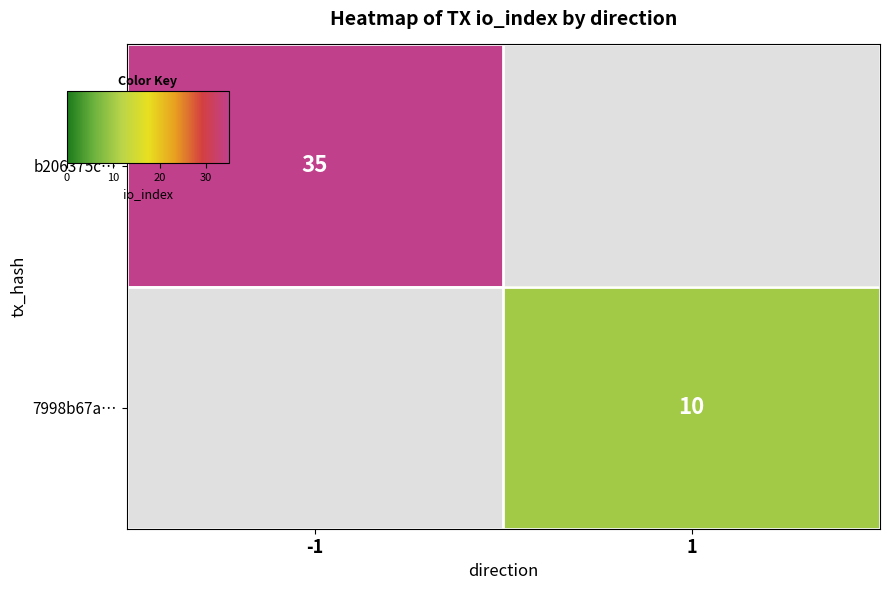

Rank the series by their average value, from highest to lowest.

b206375c…, 7998b67a…